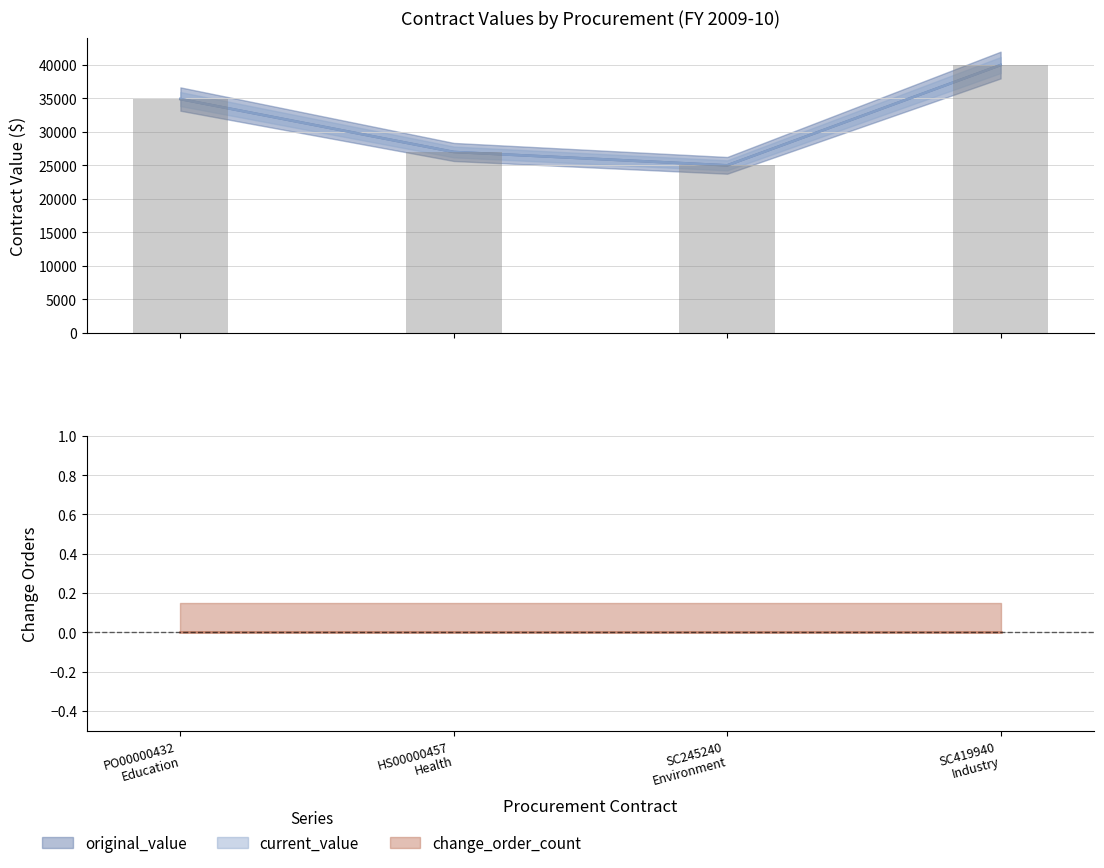

What is the label of the 2nd bar from the right?

SC245240
Environment